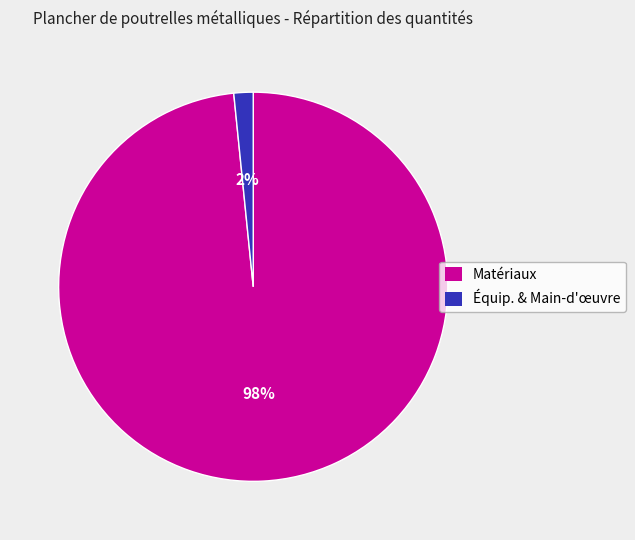

To the nearest percent, what is the average slice percentage?

50%